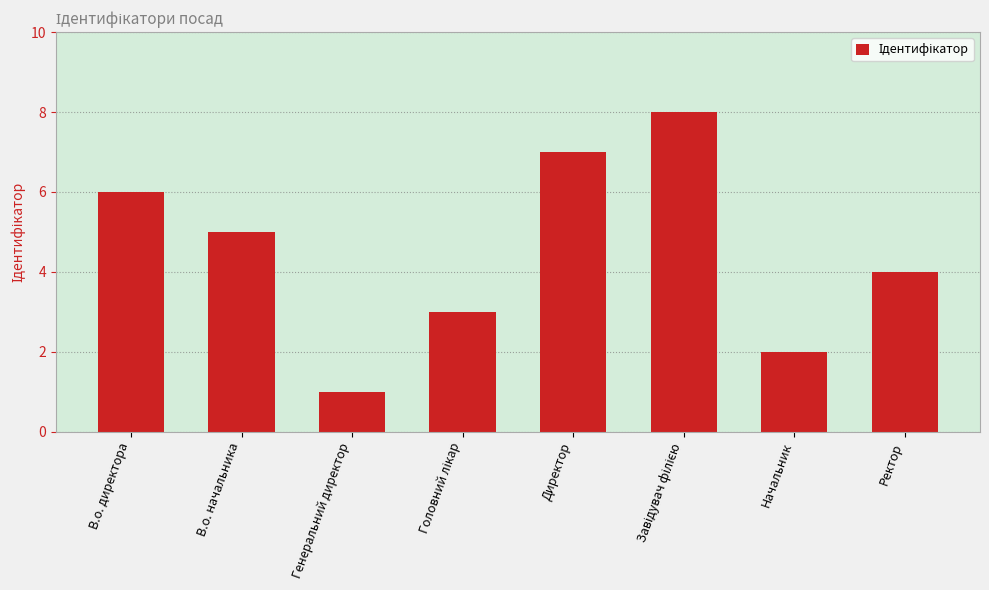

What is the label of the 1st bar from the right?

Ректор